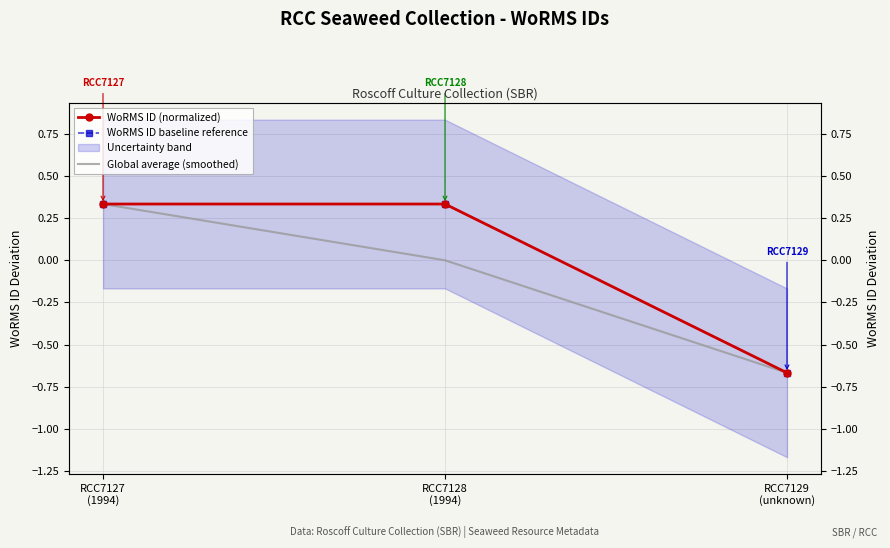

Which has a higher value, RCC7129
(unknown) or RCC7128
(1994)?

RCC7128
(1994)